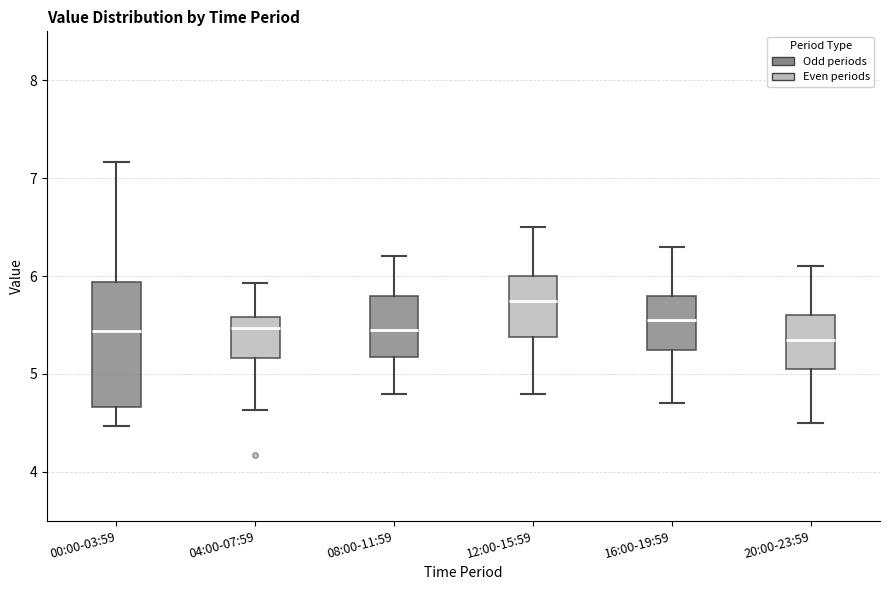

Reading left to right, read every box against the y-axis: the position of its median line, the range the box covers, and the ends of its whiskers. The values are not printed on the chart, so give them approximately, as read against the axis.

00:00-03:59: median 5.4, box 4.7 to 5.9, whiskers 4.5 to 7.2
04:00-07:59: median 5.5, box 5.2 to 5.6, whiskers 4.6 to 5.9
08:00-11:59: median 5.5, box 5.2 to 5.8, whiskers 4.8 to 6.2
12:00-15:59: median 5.8, box 5.4 to 6.0, whiskers 4.8 to 6.5
16:00-19:59: median 5.6, box 5.3 to 5.8, whiskers 4.7 to 6.3
20:00-23:59: median 5.4, box 5.1 to 5.6, whiskers 4.5 to 6.1